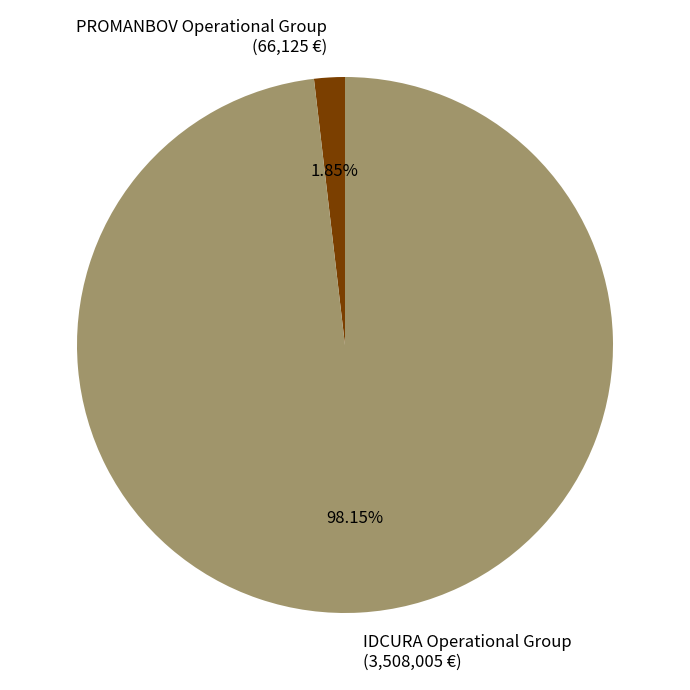

The PROMANBOV Operational Group slice represents 12% of the pie. True or false?

False